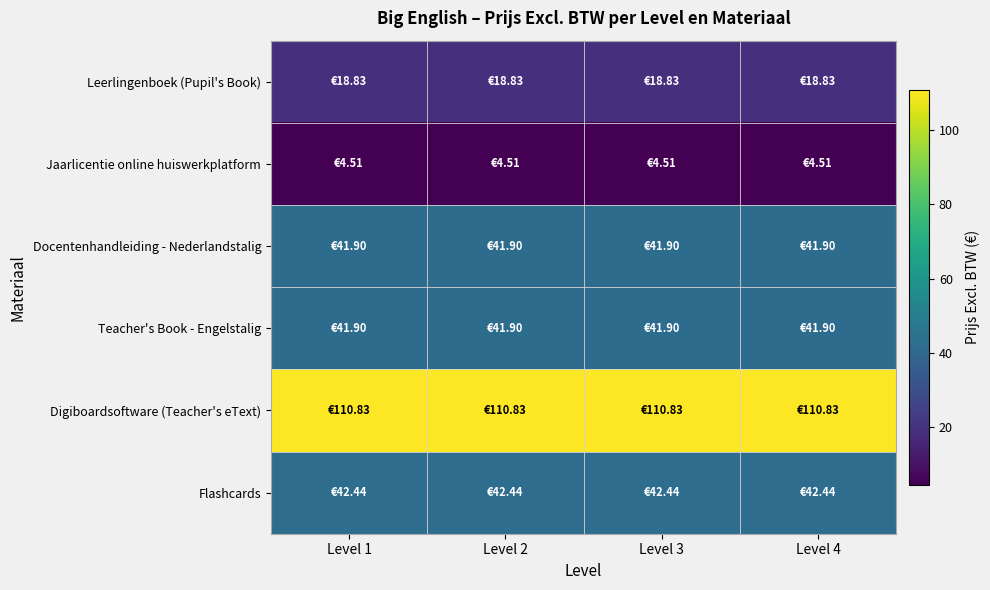

Which series has the largest total across all categories?

Digiboardsoftware (Teacher's eText)